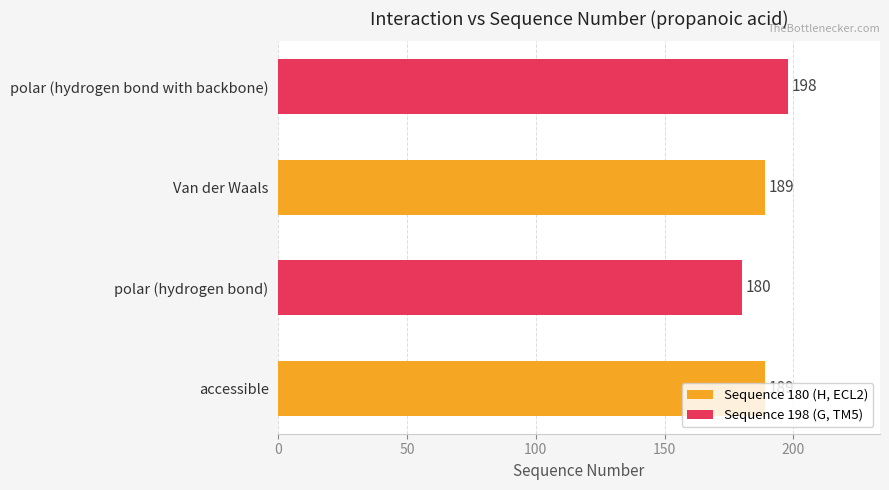

The chart shows a value of 118 at accessible. True or false?

False